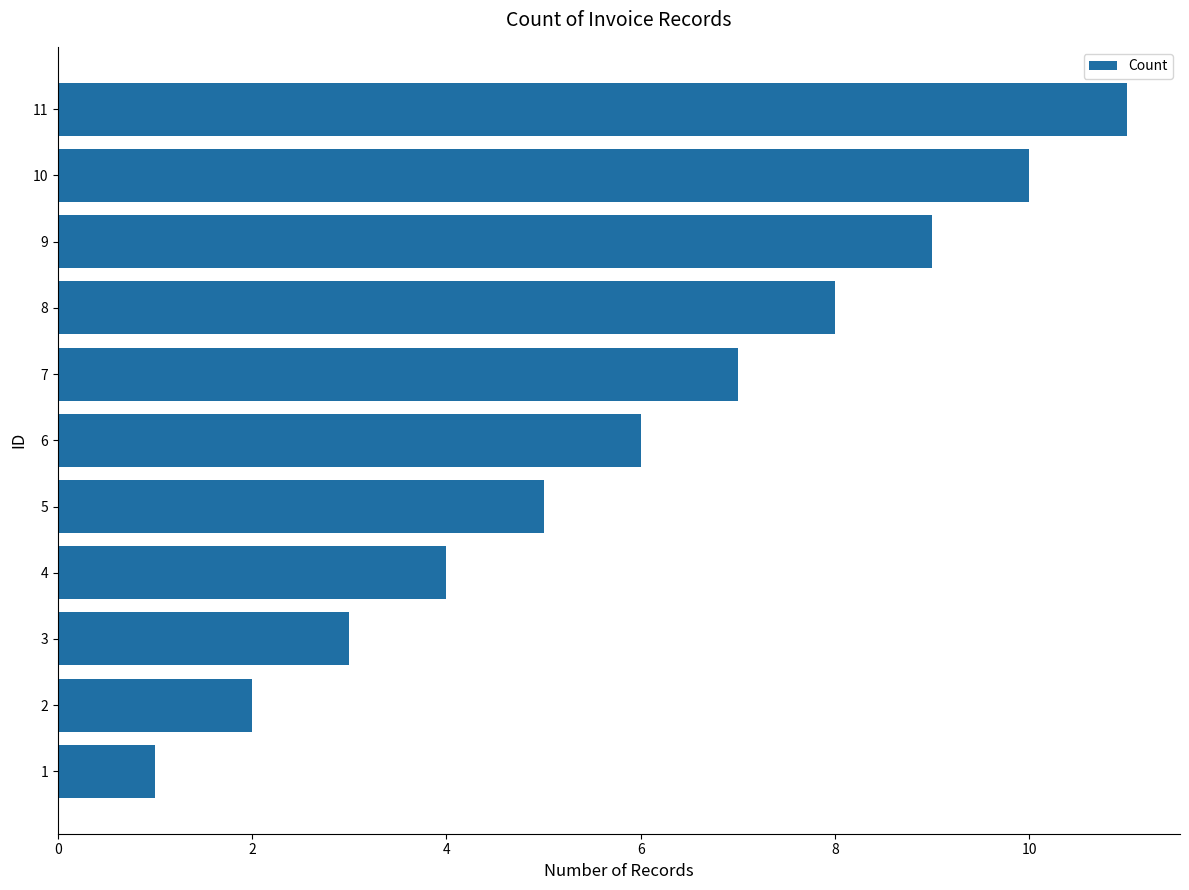

Between 10 and 9, which is larger?

10